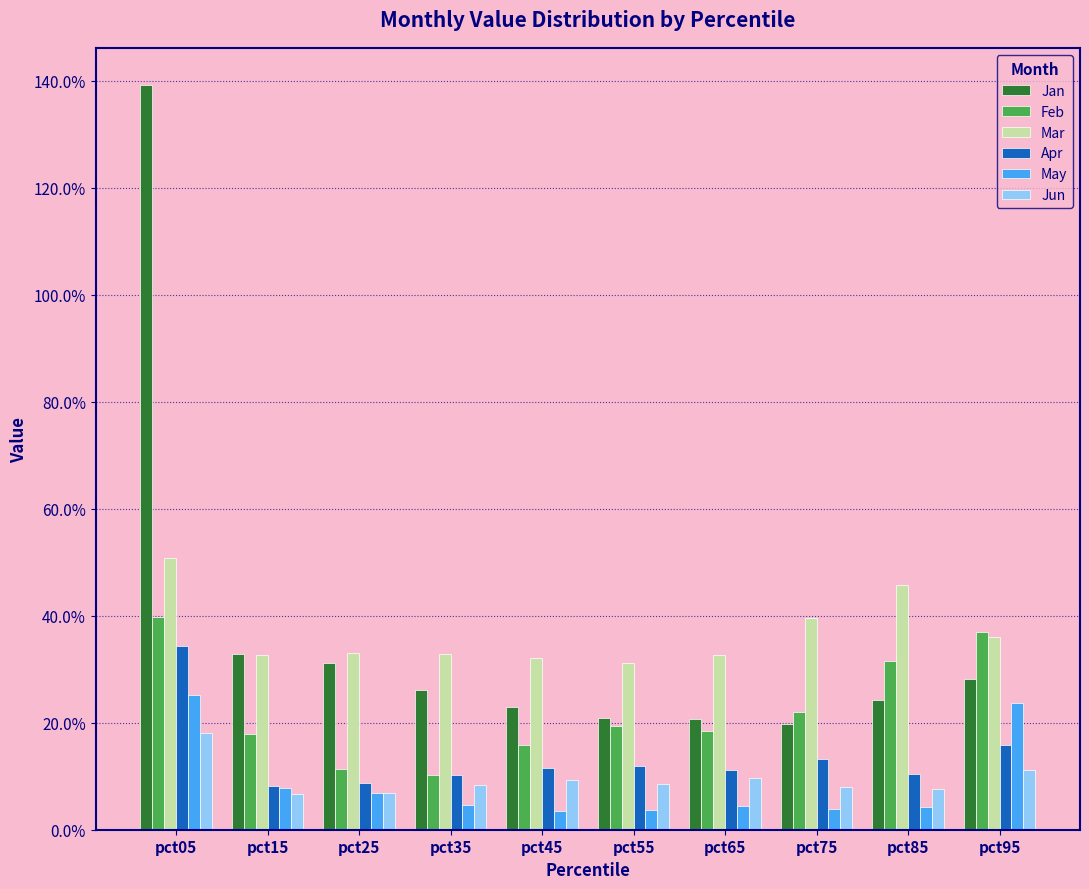

True or false: Jan has a value of 0.3 at pct65.

False